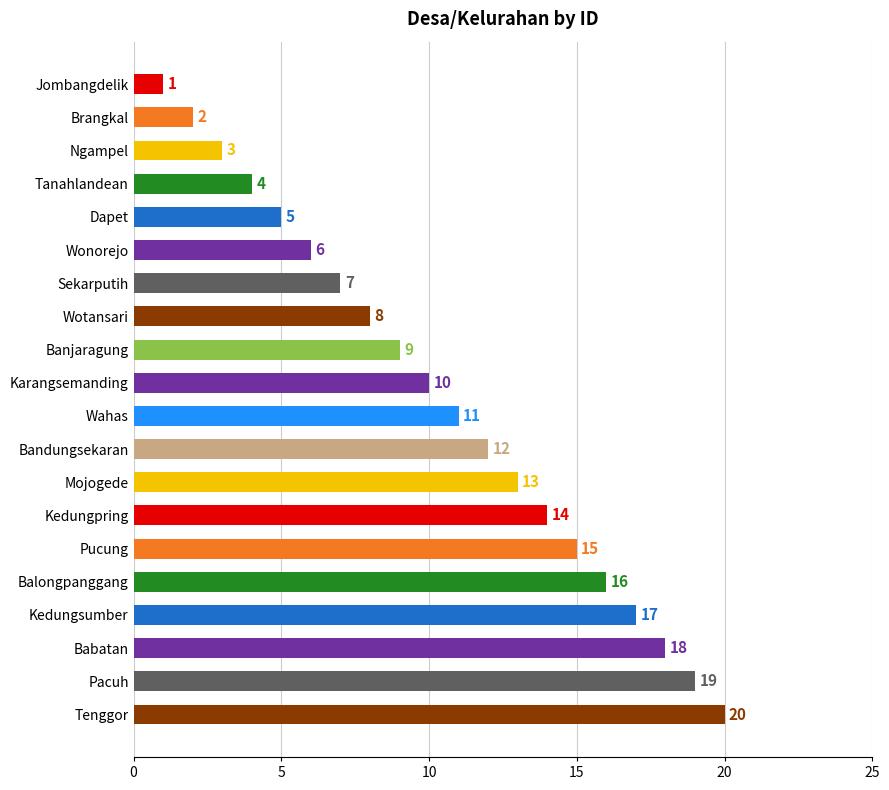

What position from the top is Pacuh?

19